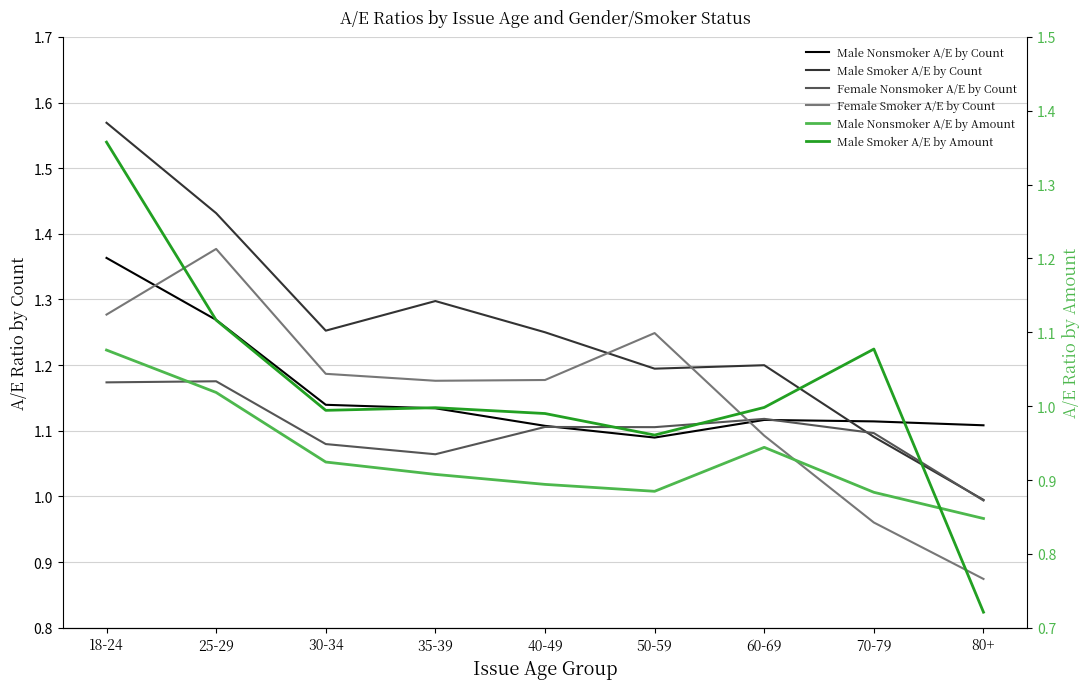

What is the total value across all series at 70-79?

6.2